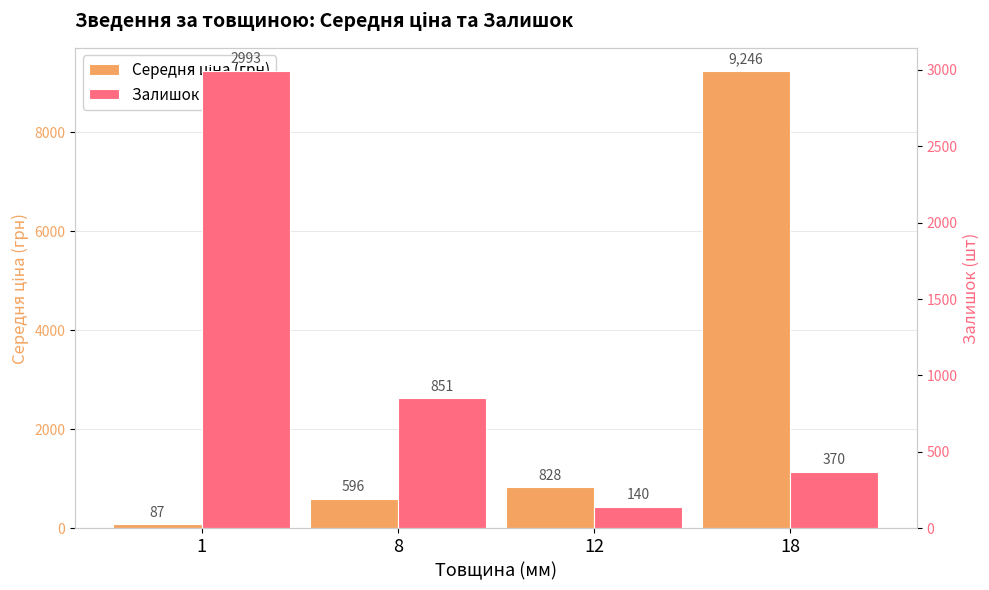

Is the value of Залишок (шт) at 1 greater than the value of Середня ціна (грн) at 8?

Yes